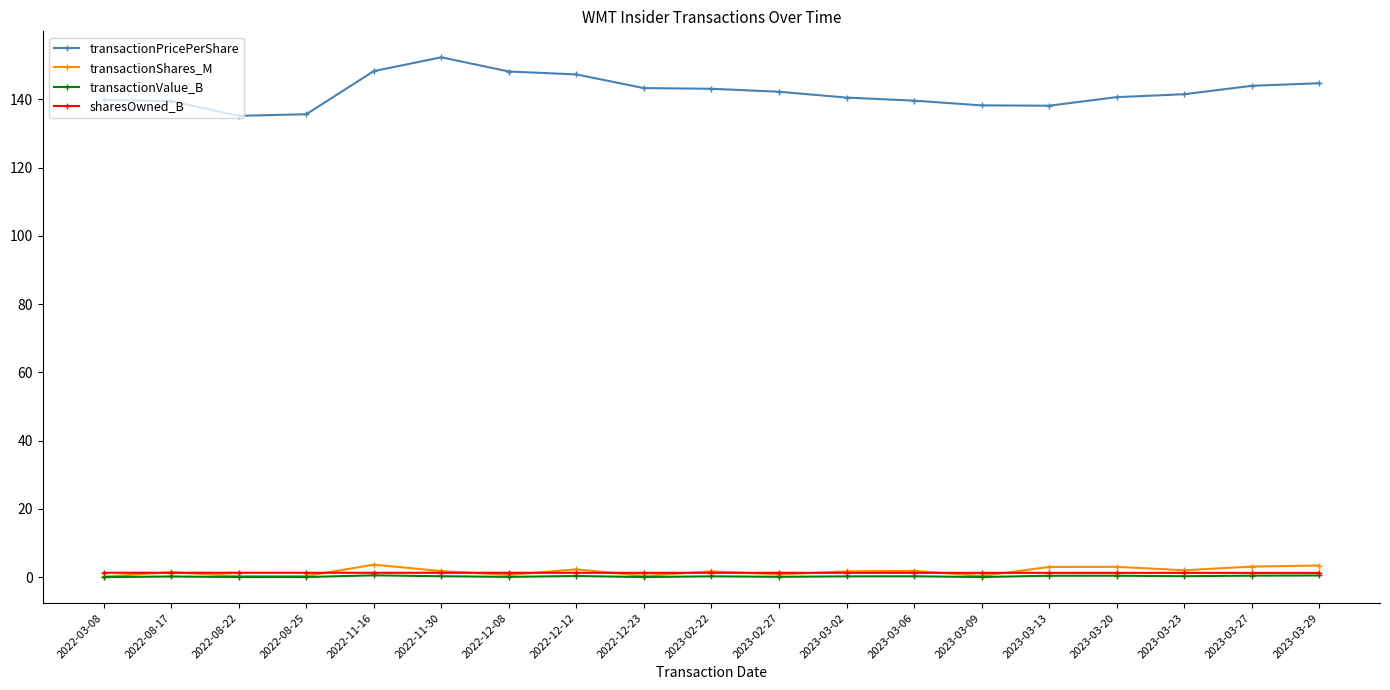

Is the value of sharesOwned_B at 2023-02-27 greater than the value of transactionPricePerShare at 2022-08-17?

No